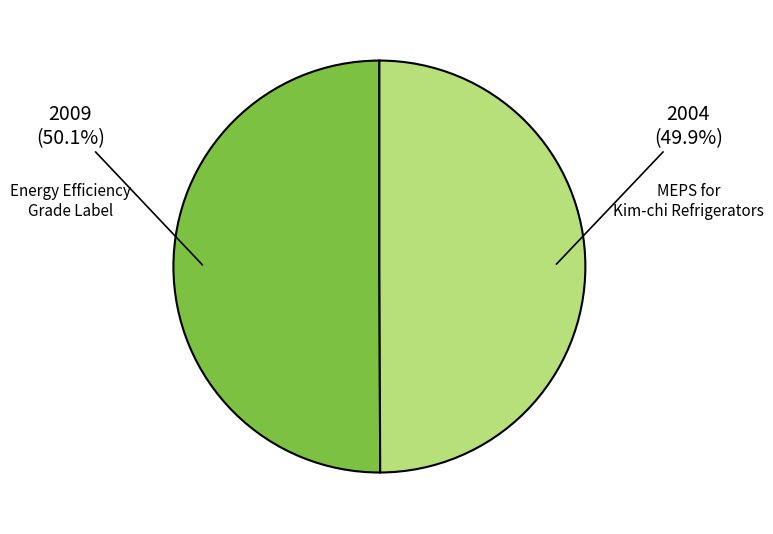

Does any single category account for the majority?

Yes